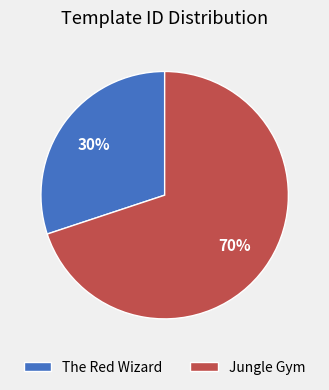

True or false: The Red Wizard accounts for 30% of the total.

True